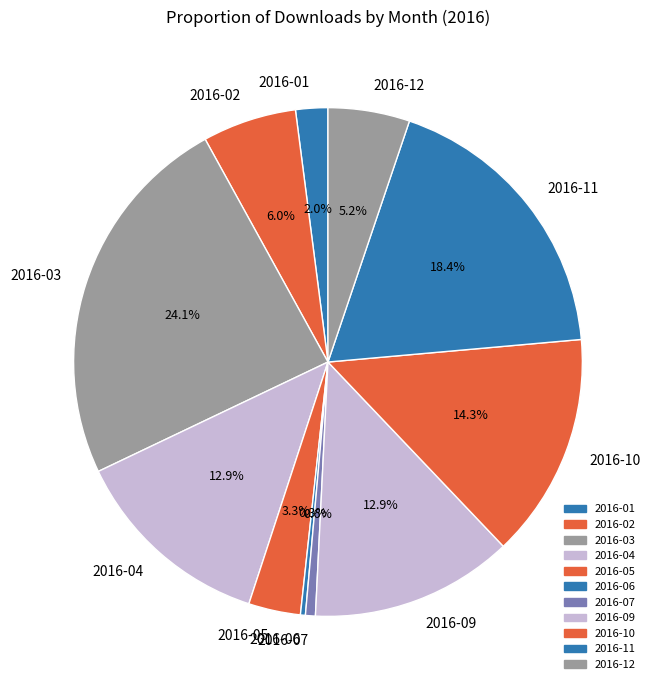

Between 2016-07 and 2016-09, which is larger?

2016-09